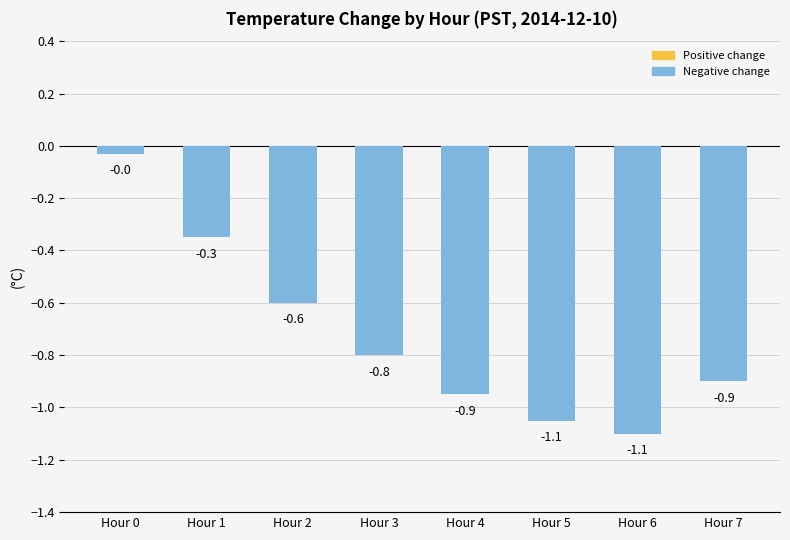

The value at Hour 5 is -1.4. True or false?

False